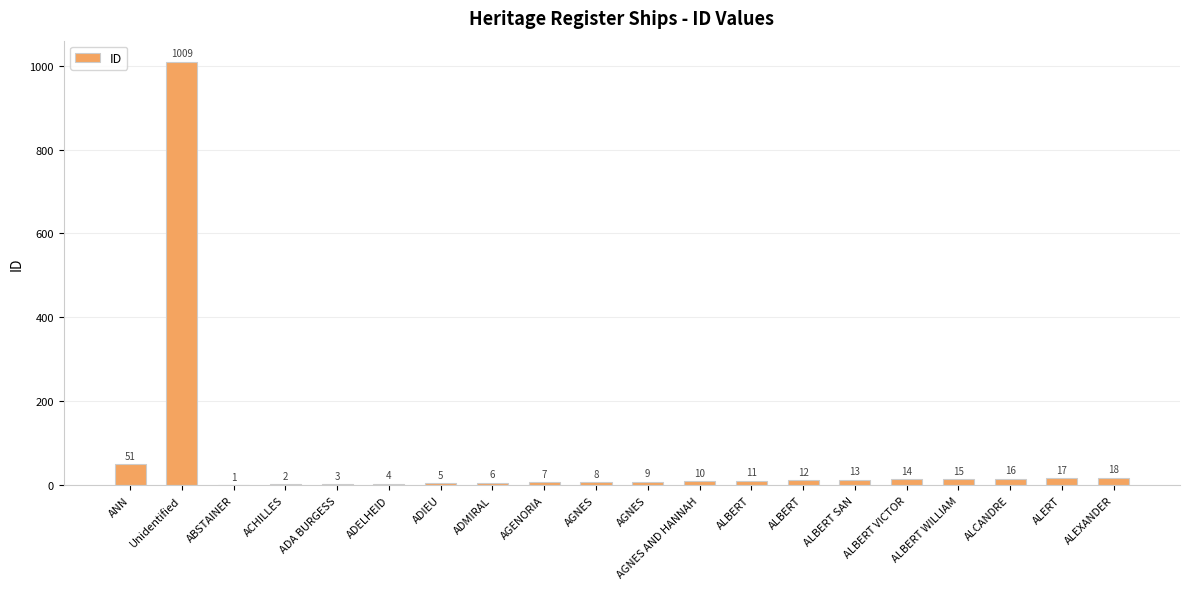

Where is the data nearest to the value 505?

ANN